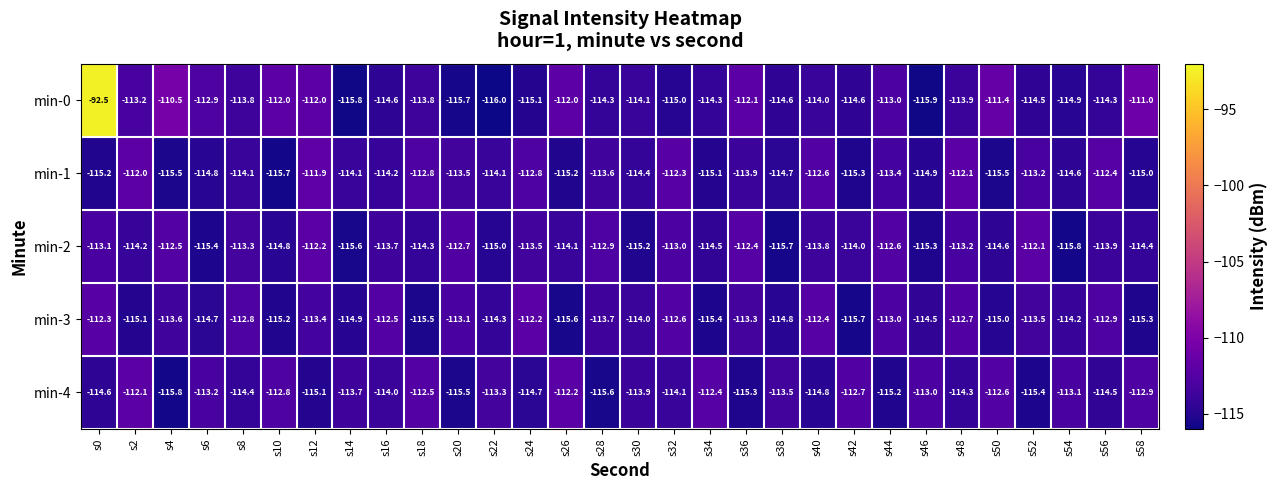

What is the difference between the highest and lowest values at s8?

1.6